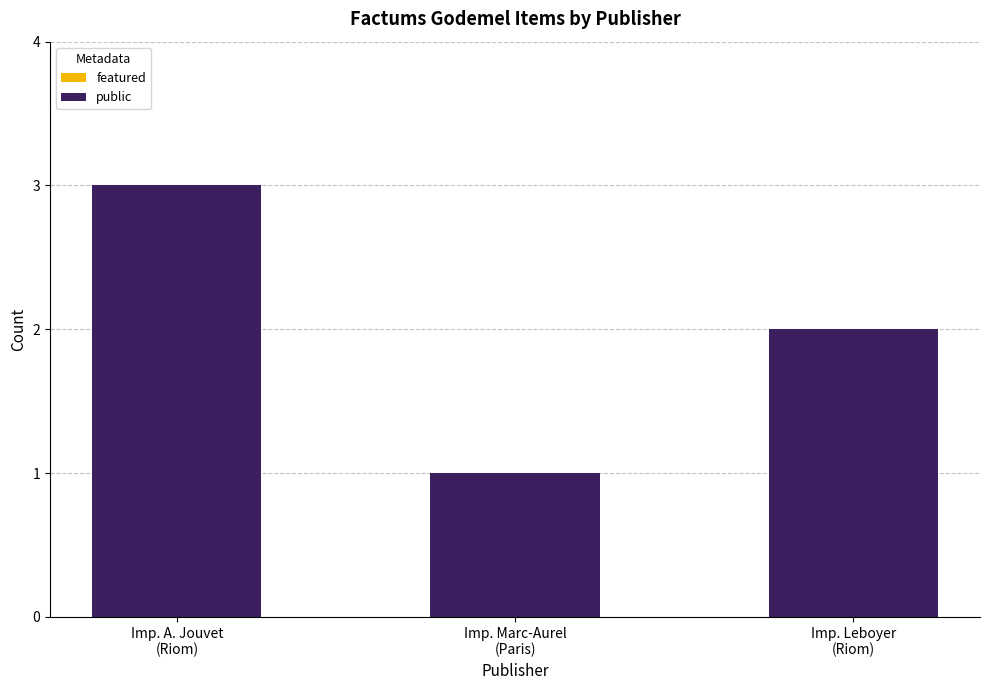

What is the maximum value shown in the chart?

3